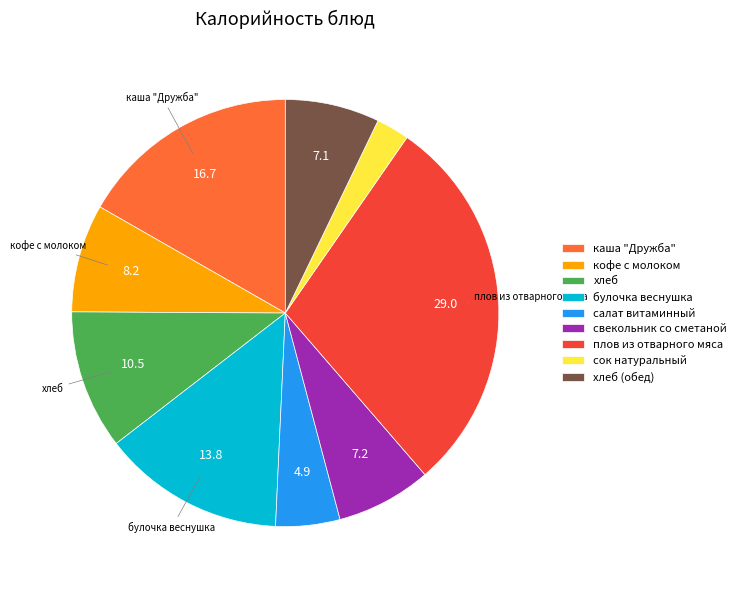

How many slices are in this pie chart?

9